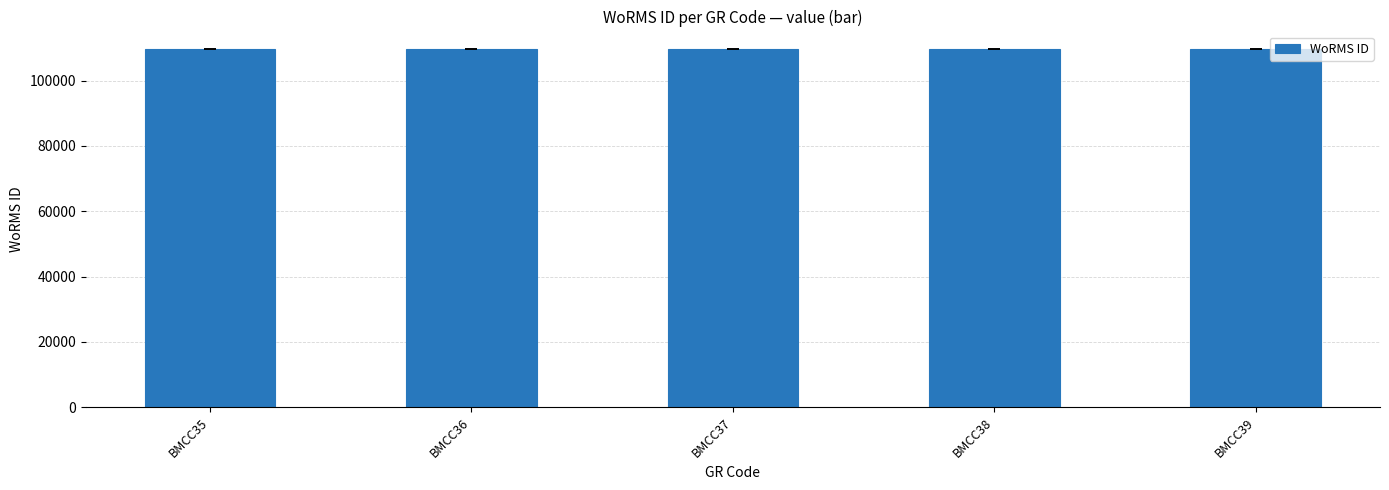

Approximately how many times larger is the value at BMCC36 compared to BMCC37?

1.0